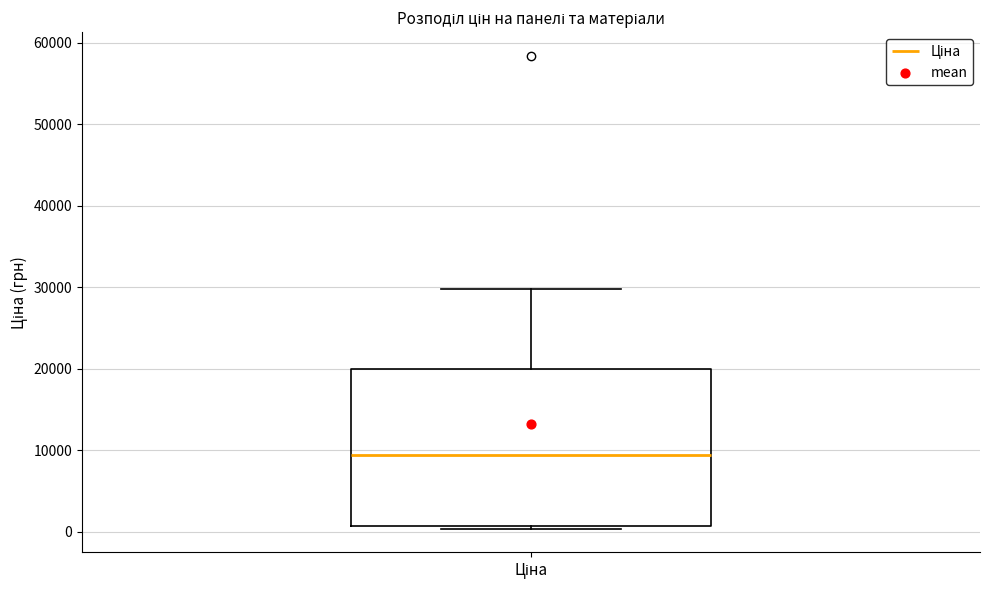

Where does the upper whisker of the box for Ціна end on the y-axis? The values are not printed on the chart, so give them approximately, as read against the axis.

30000